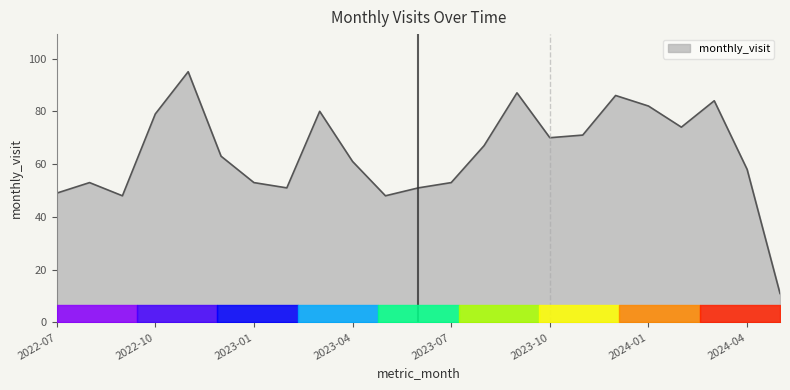

What is the minimum value shown in the chart?

11